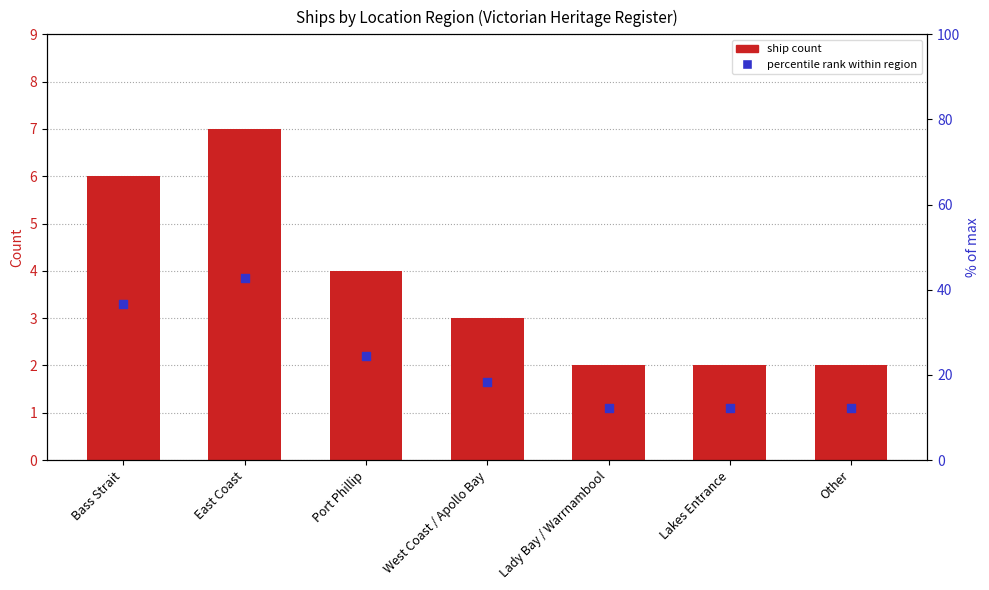

Which series reaches the maximum Y coordinate?

Ship count